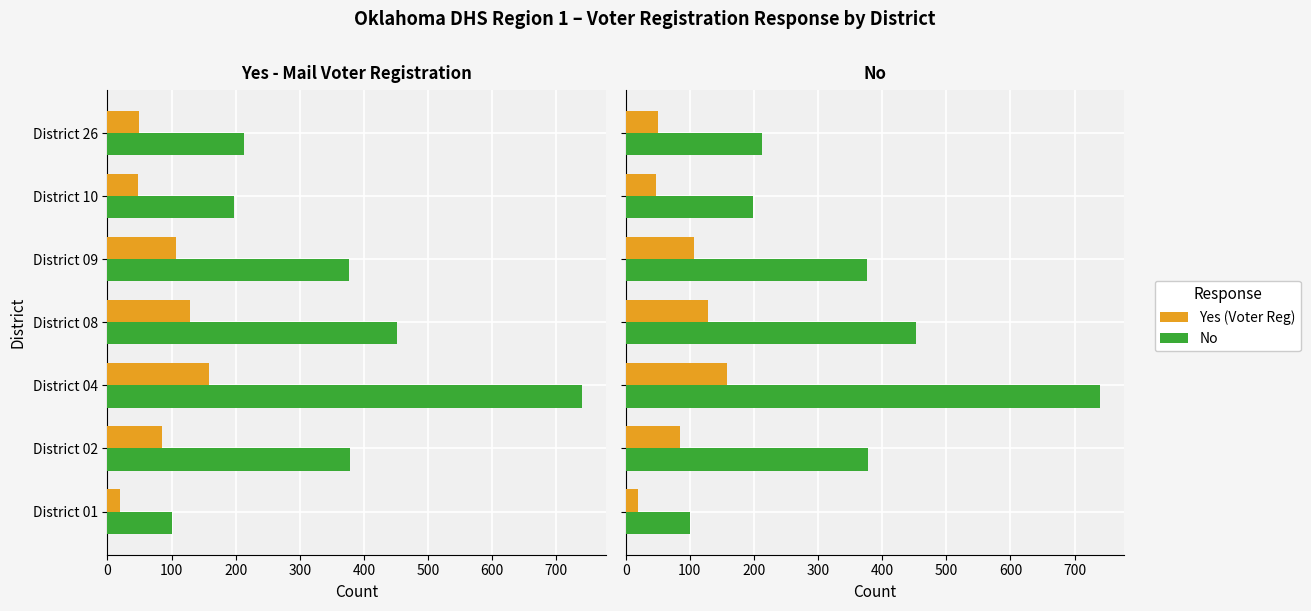

What is the difference between the maximum and minimum values in the Yes (Voter Reg) series?

138